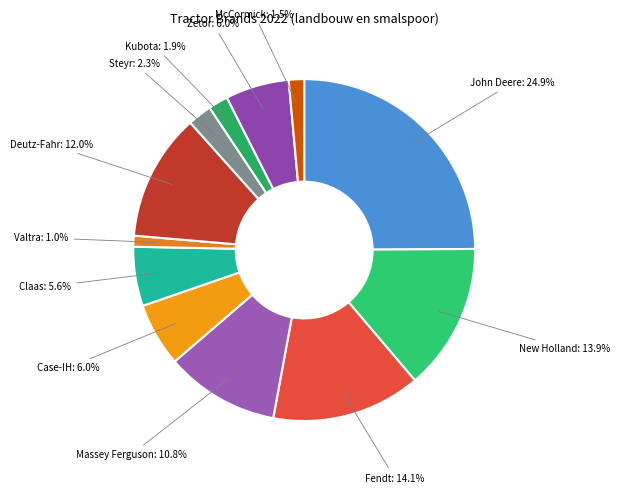

Count the number of slices in the pie.

12